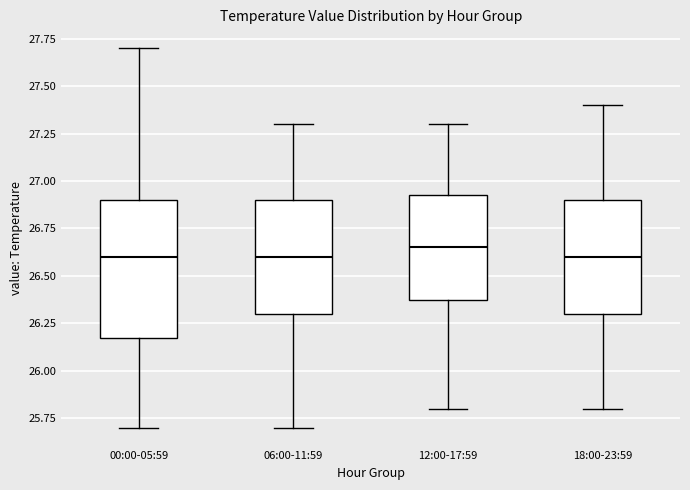

Where does the upper whisker of the box for 18:00-23:59 end on the y-axis? The values are not printed on the chart, so give them approximately, as read against the axis.

27.40